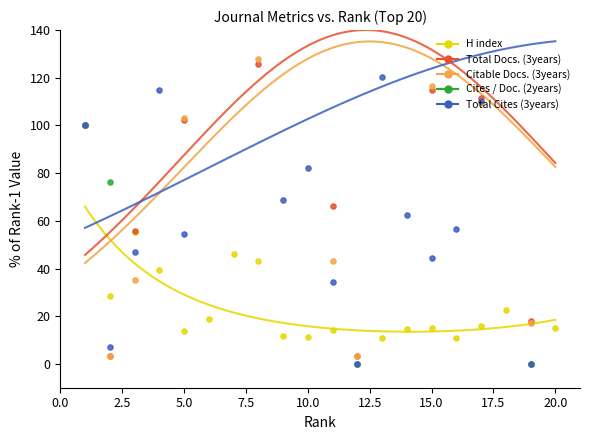

What is the total value across all series at 5.0?

543.9